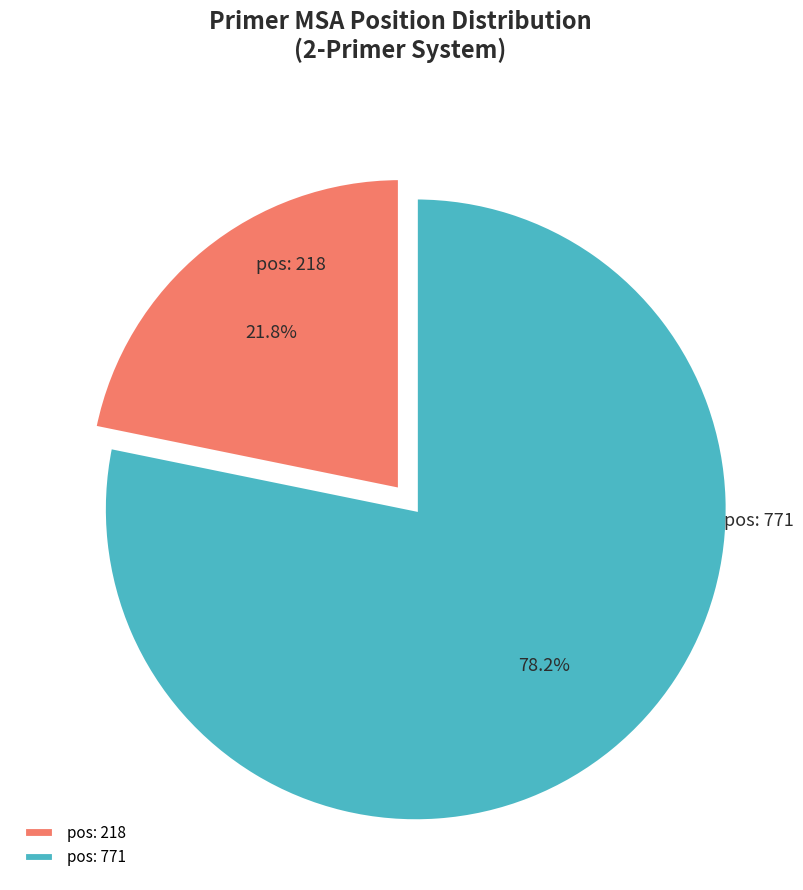

Combined, do pos: 218 and pos: 771 account for over 50%?

Yes